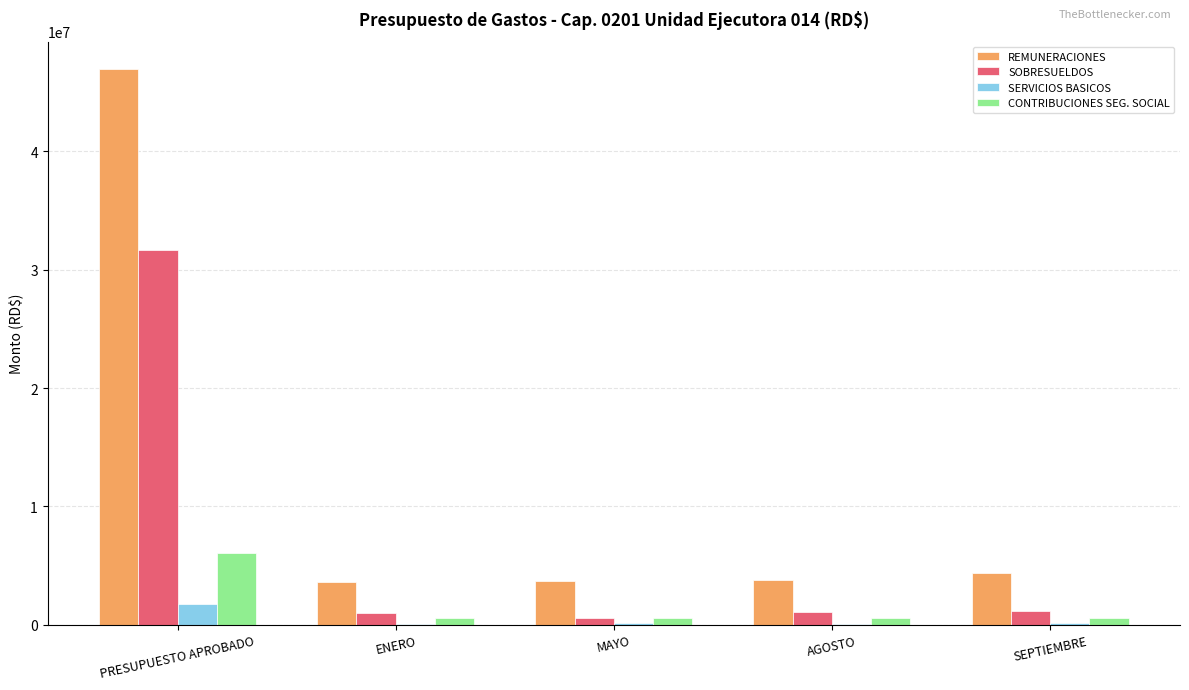

Which series changed the most between PRESUPUESTO APROBADO and SEPTIEMBRE?

REMUNERACIONES